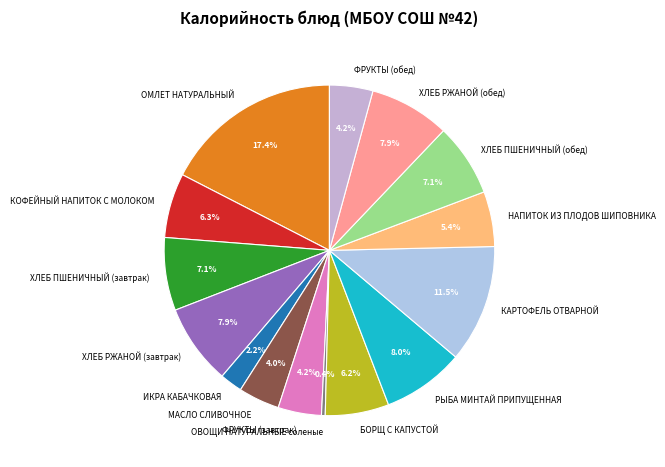

Does РЫБА МИНТАЙ ПРИПУЩЕННАЯ account for over 50% of the chart?

No